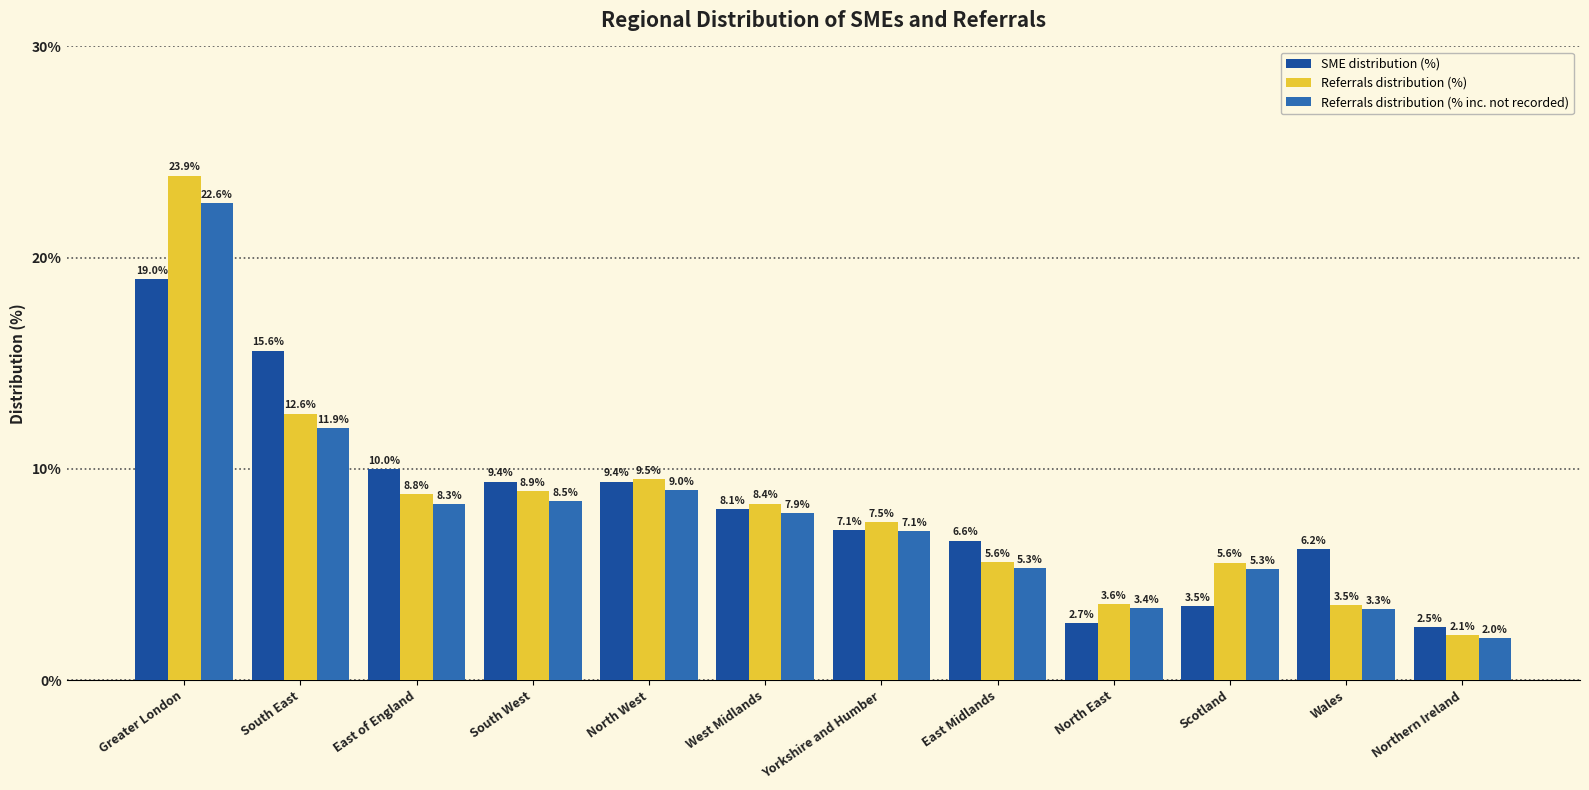

How many data points in Referrals distribution (% inc. not recorded) are less than 7?

5